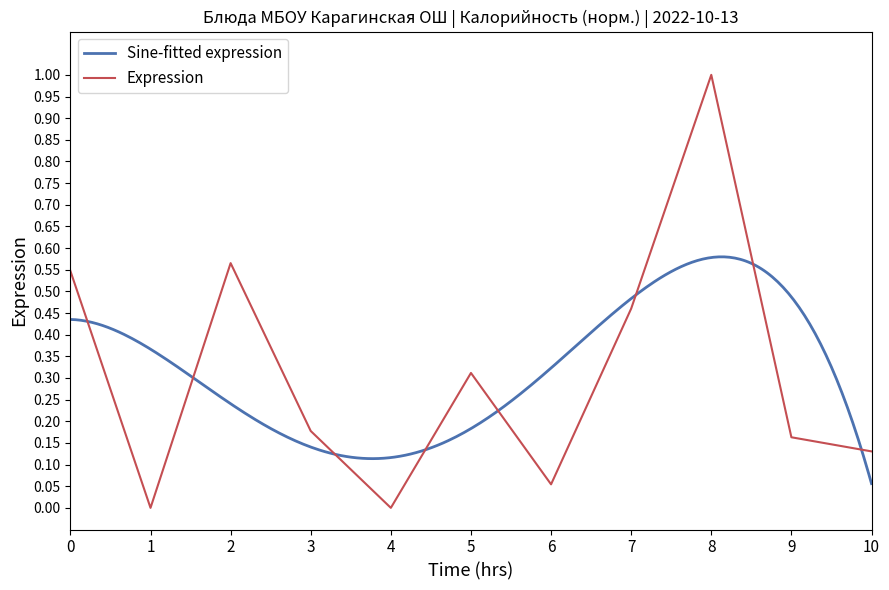

Which category has the highest value in the Expression series?

8